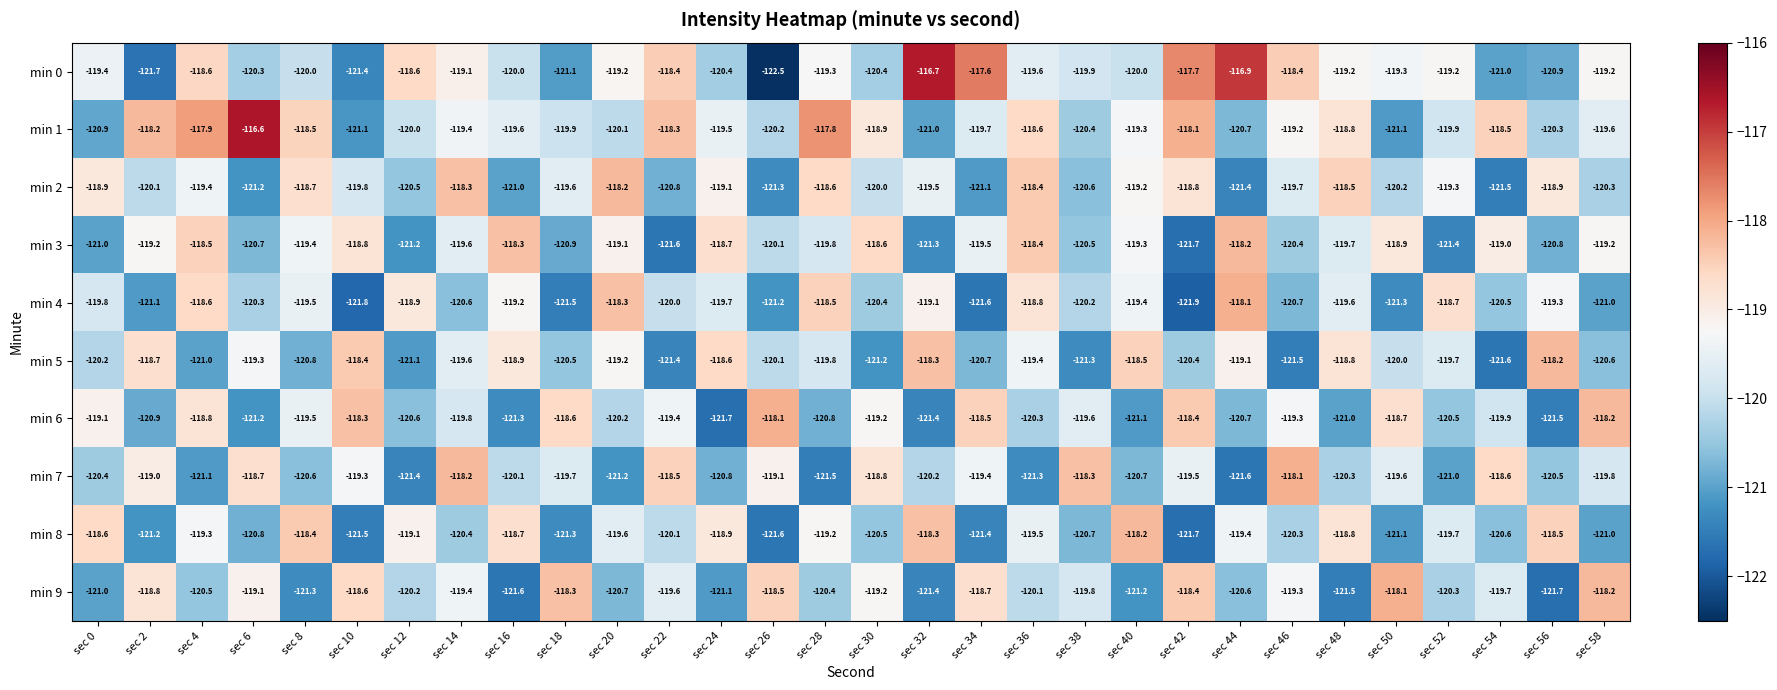

The value of min 0 at sec 12 is -158.9. True or false?

False